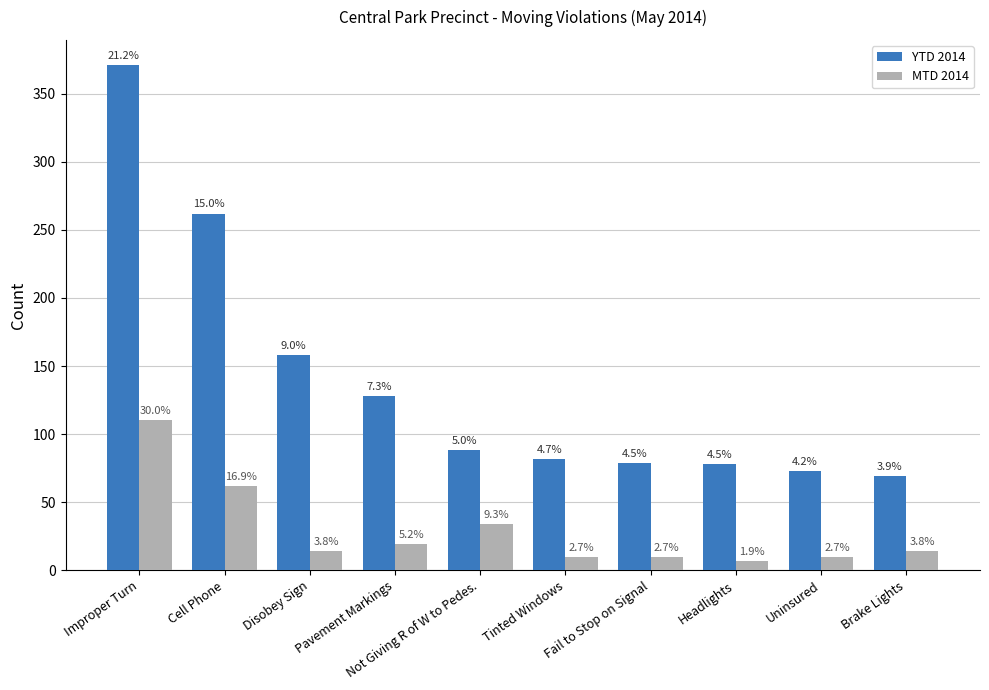

What is the difference between the YTD 2014 values at Not Giving R of W to Pedes. and Fail to Stop on Signal?

9